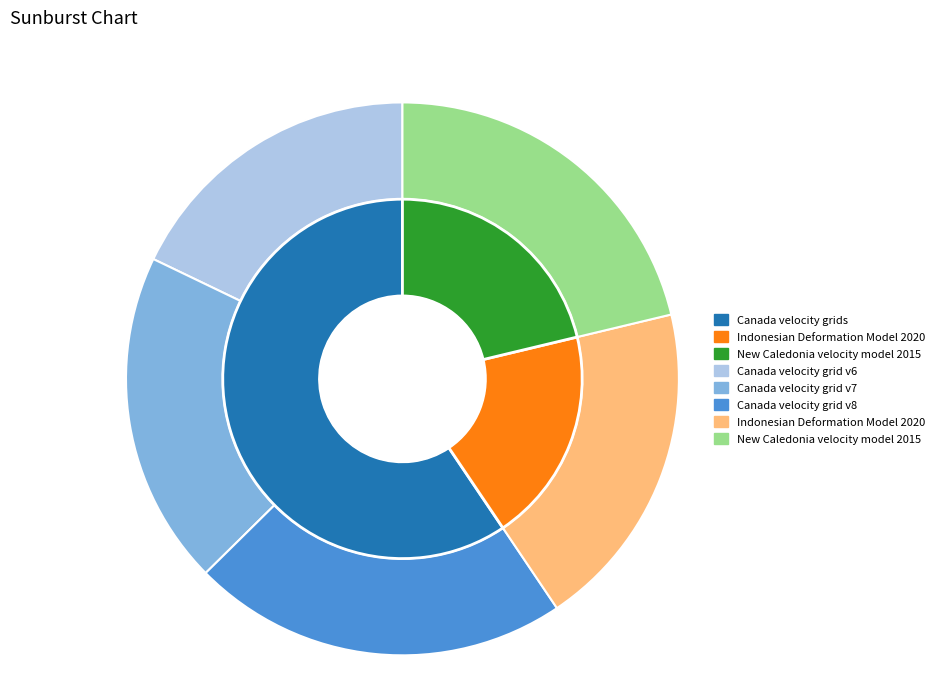

Which has a higher value, New Caledonia velocity model 2015 or Indonesian Deformation Model 2020?

New Caledonia velocity model 2015